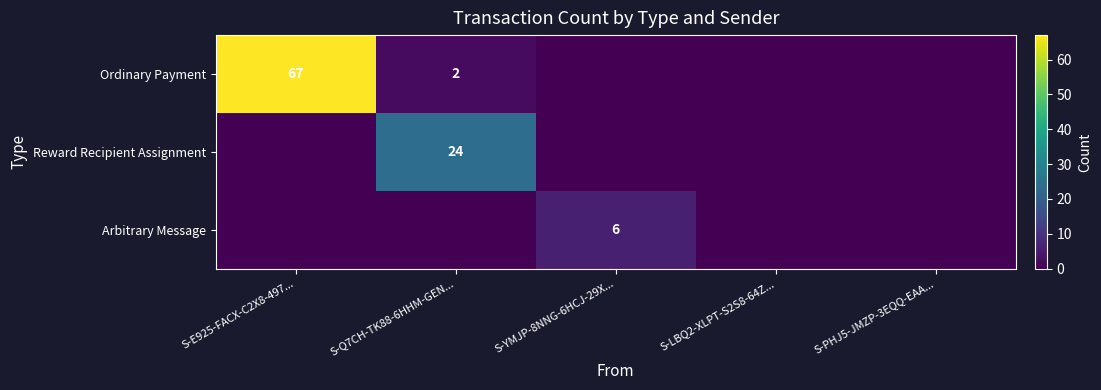

Is it true that Ordinary Payment equals 1 at S-Q7CH-TK88-6HHM-GEN...?

False